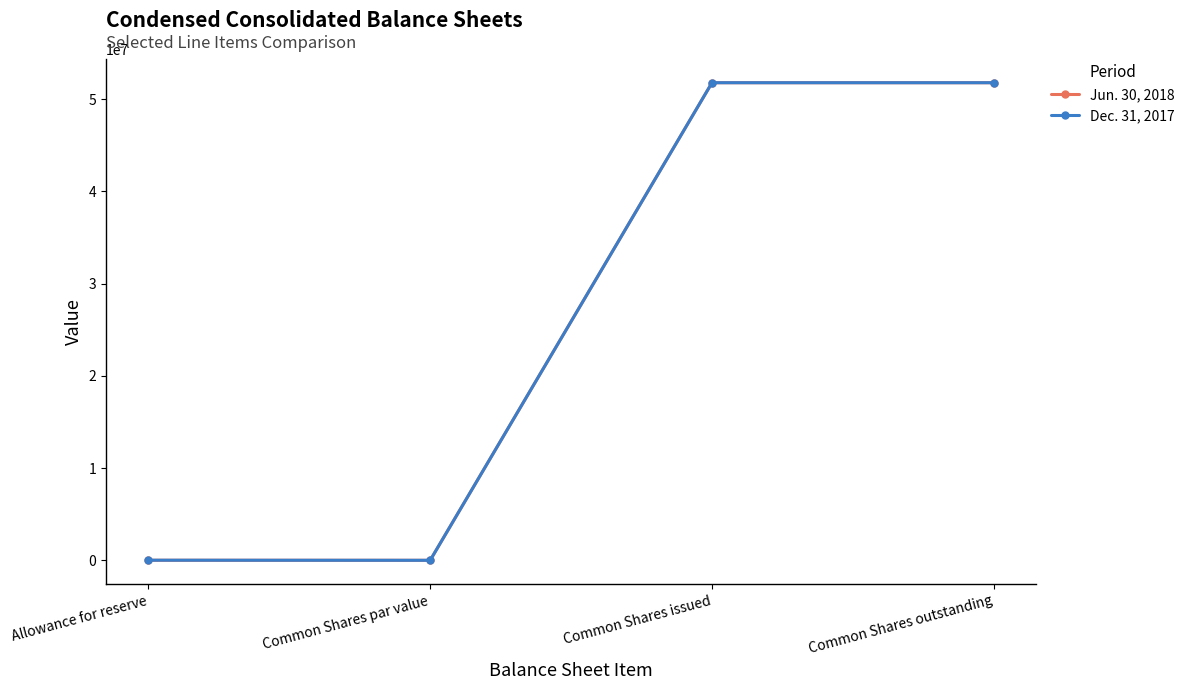

Read the Jun. 30, 2018 value at Allowance for reserve.

3400